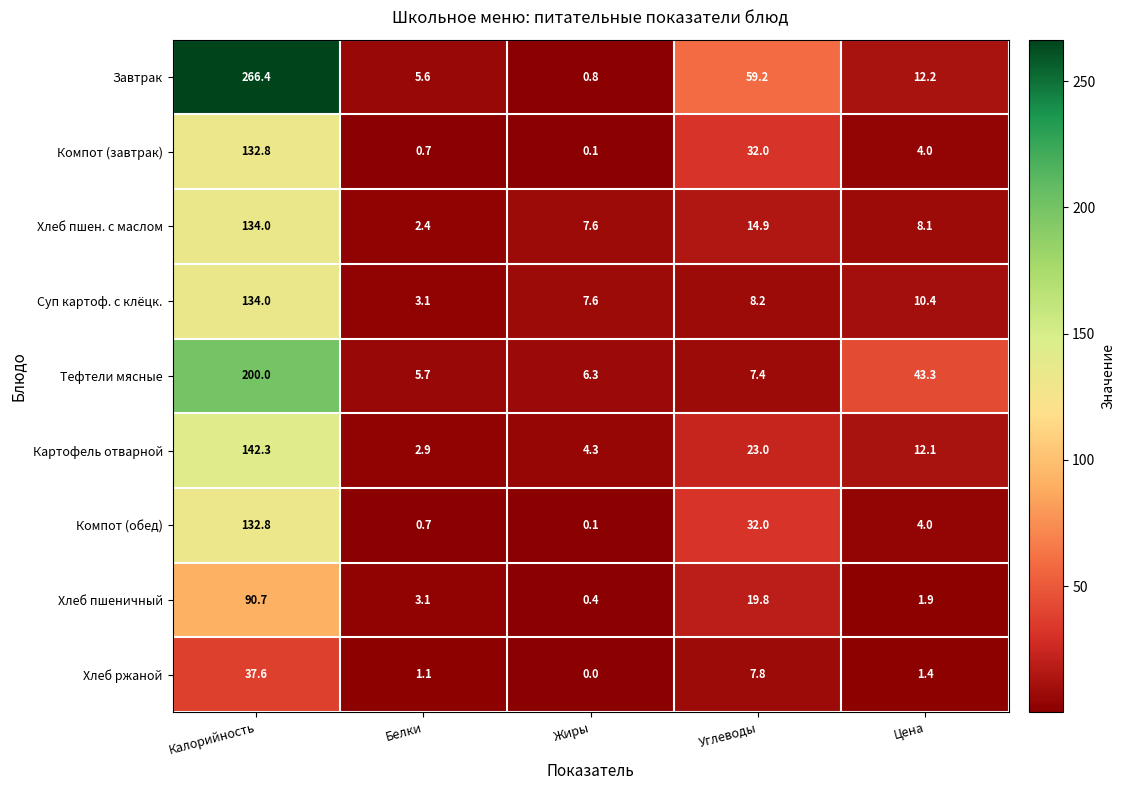

The Хлеб ржаной series shows 7.8 at Углеводы. True or false?

True